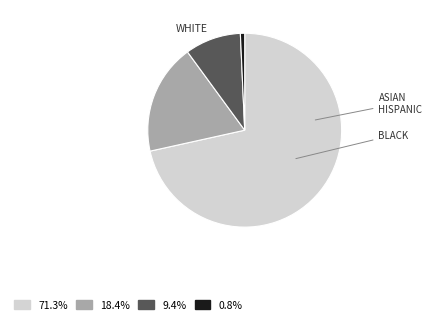

Does any single category account for the majority?

Yes